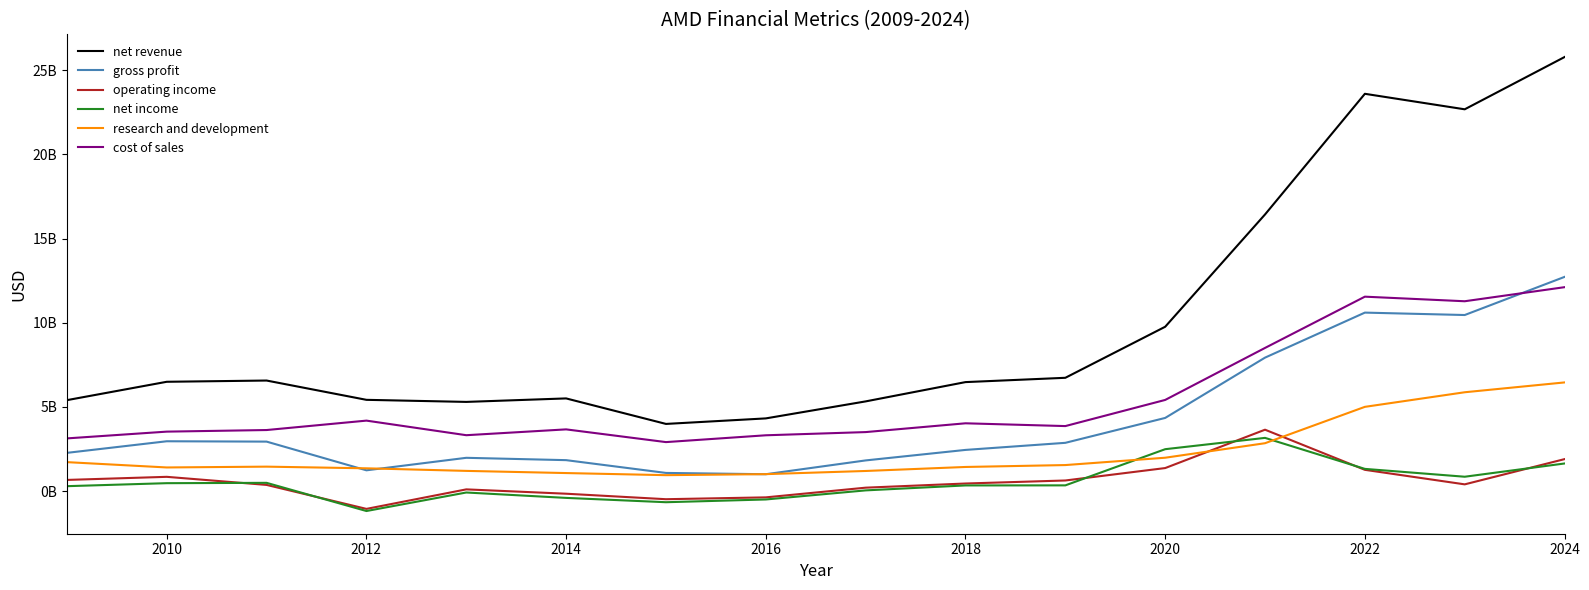

Is this an area chart (filled region under the line)?

No